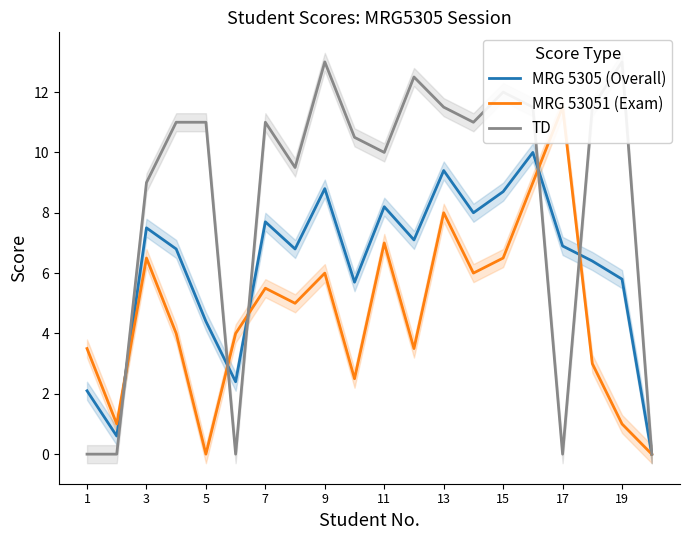

Reading right to left, transcribe all the data shown in this chart.

MRG 5305 (Overall): 0.0	5.8	6.4	6.9	10.0	8.7	8.0	9.4	7.1	8.2	5.7	8.8	6.8	7.7	2.4	4.4	6.8	7.5	0.6	2.1
MRG 53051 (Exam): 0.0	1.0	3.0	11.5	9.0	6.5	6.0	8.0	3.5	7.0	2.5	6.0	5.0	5.5	4.0	0.0	4.0	6.5	1.0	3.5
TD: 0.0	13.0	11.5	0.0	11.5	12.0	11.0	11.5	12.5	10.0	10.5	13.0	9.5	11.0	0.0	11.0	11.0	9.0	0.0	0.0